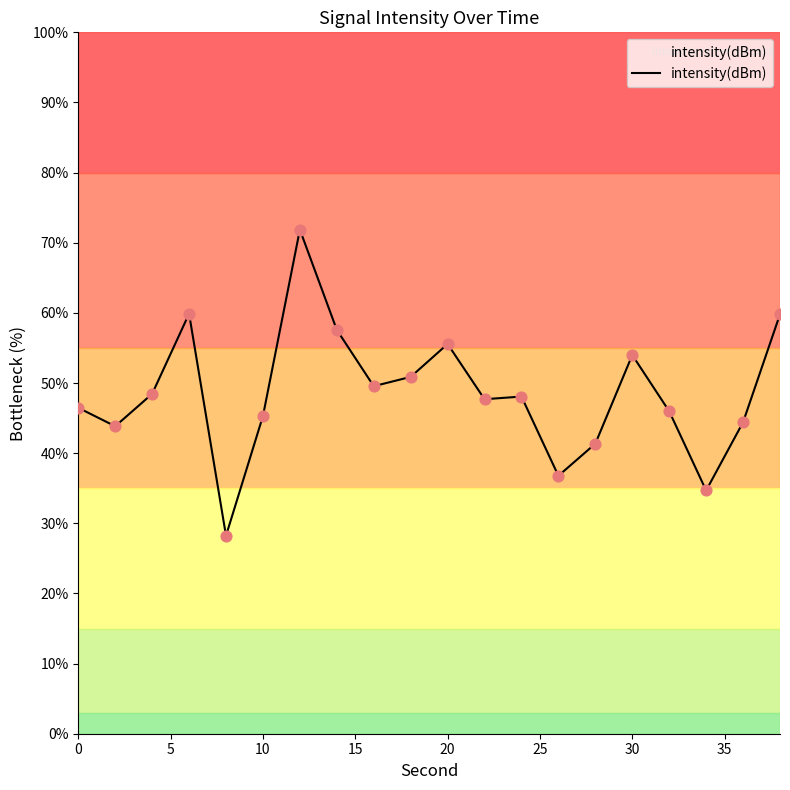

What is the maximum value shown in the chart?

71.9